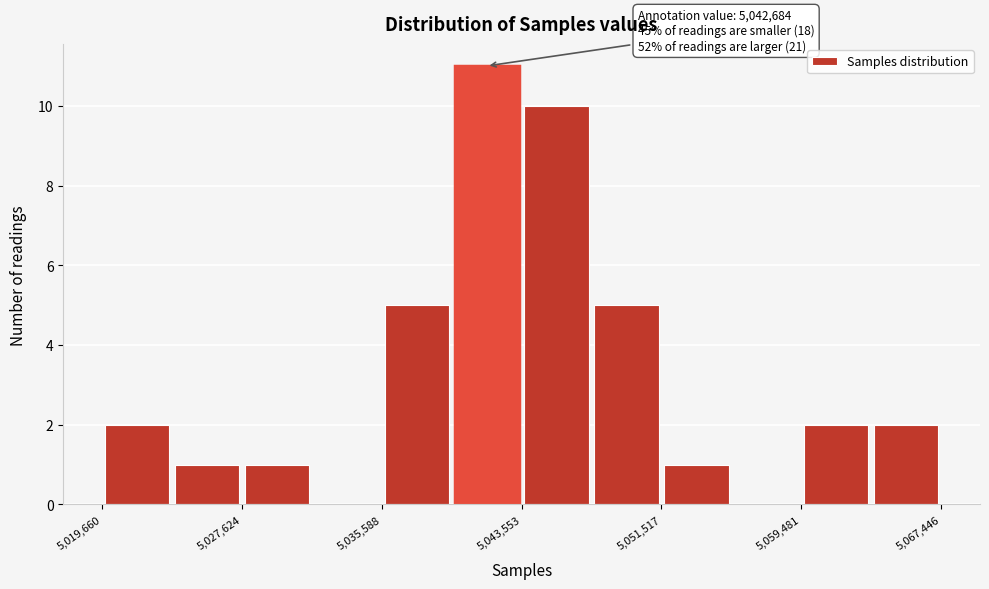

Around what value on the x-axis is the tallest bar? Give the approximate position of its centre, as read against the axis.

5042000